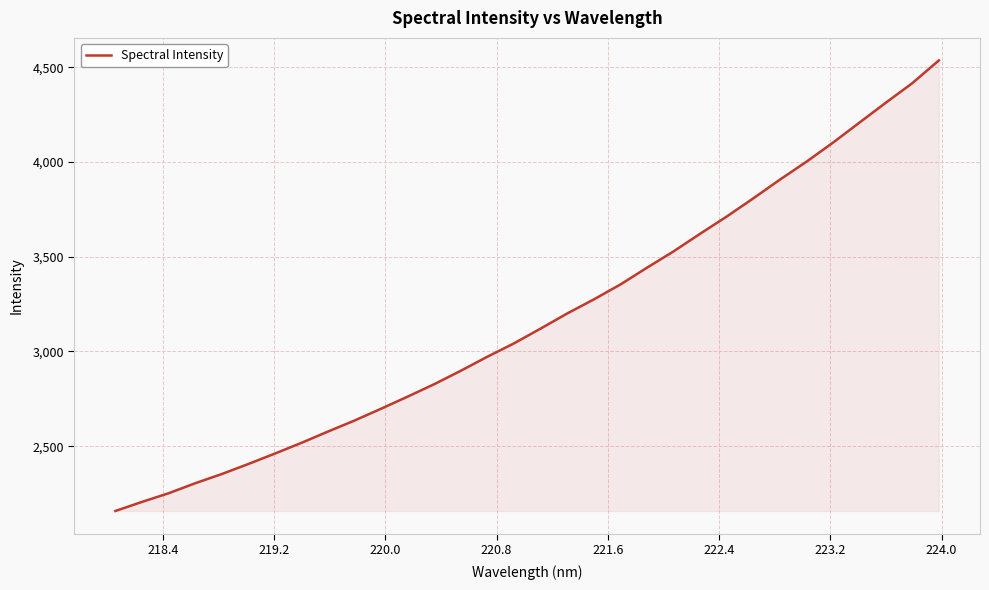

What is the maximum value shown in the chart?

4536.4